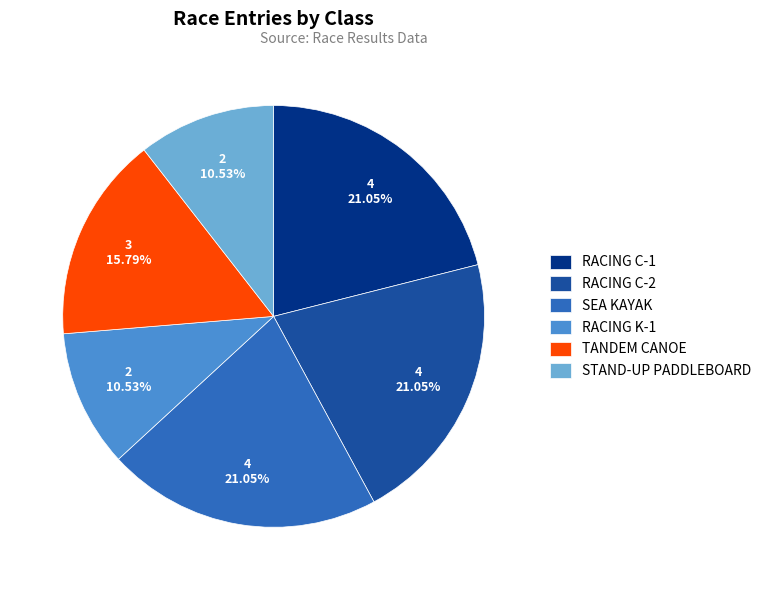

Is it true that SEA KAYAK is 21% of the pie?

True